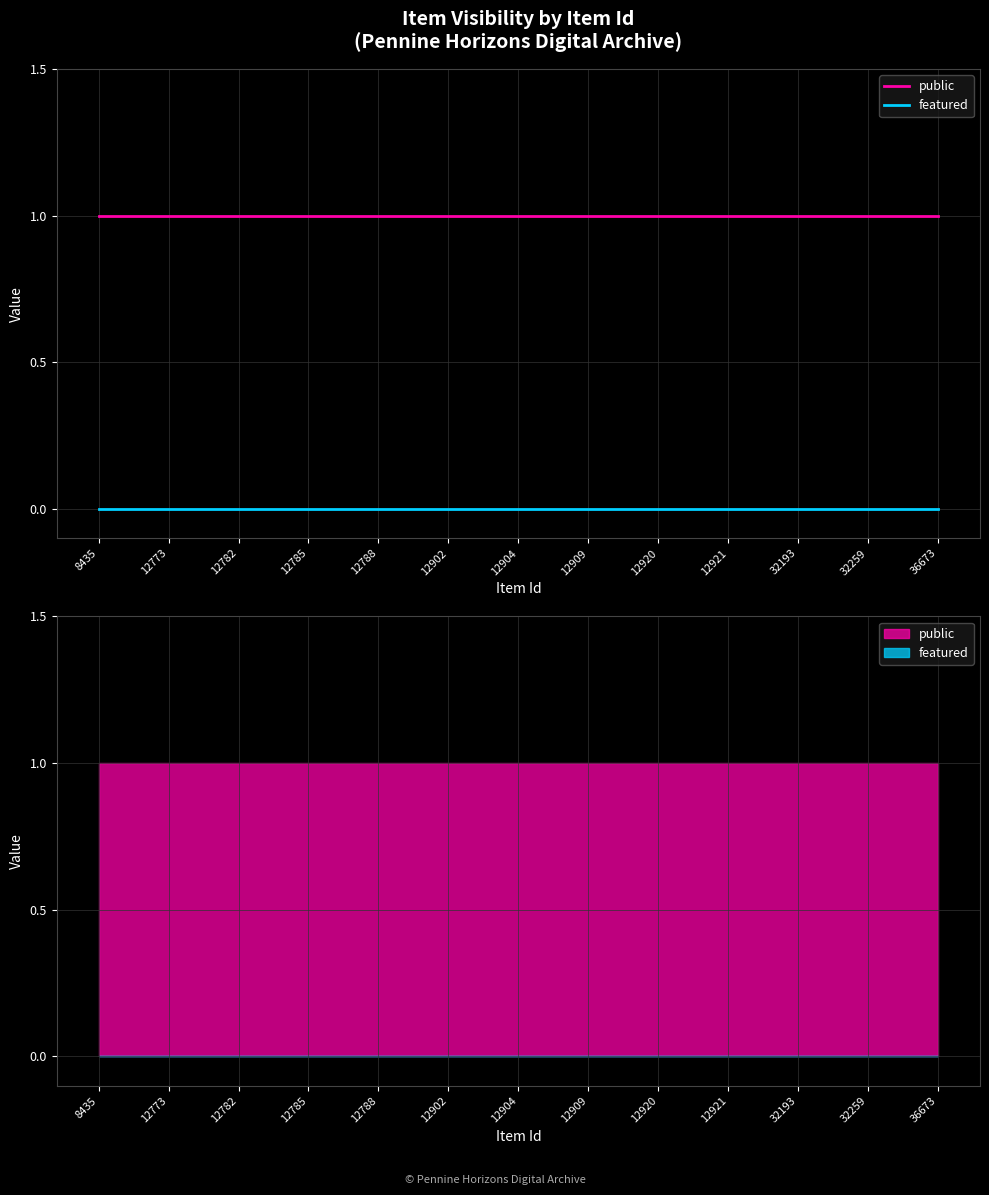

The value of public at 12920 is 1. True or false?

True